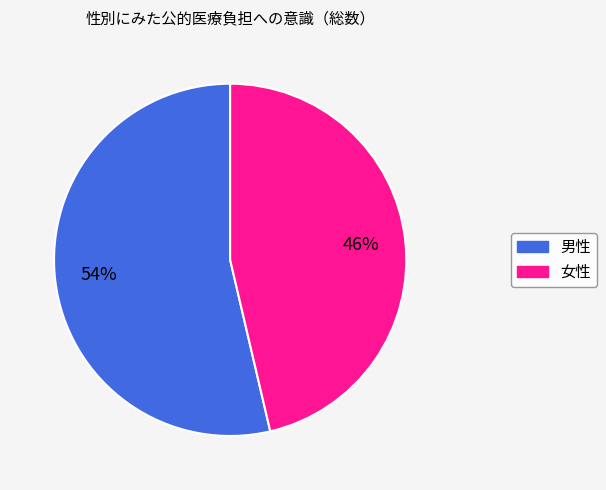

Is it true that 男性 is 54% of the pie?

True